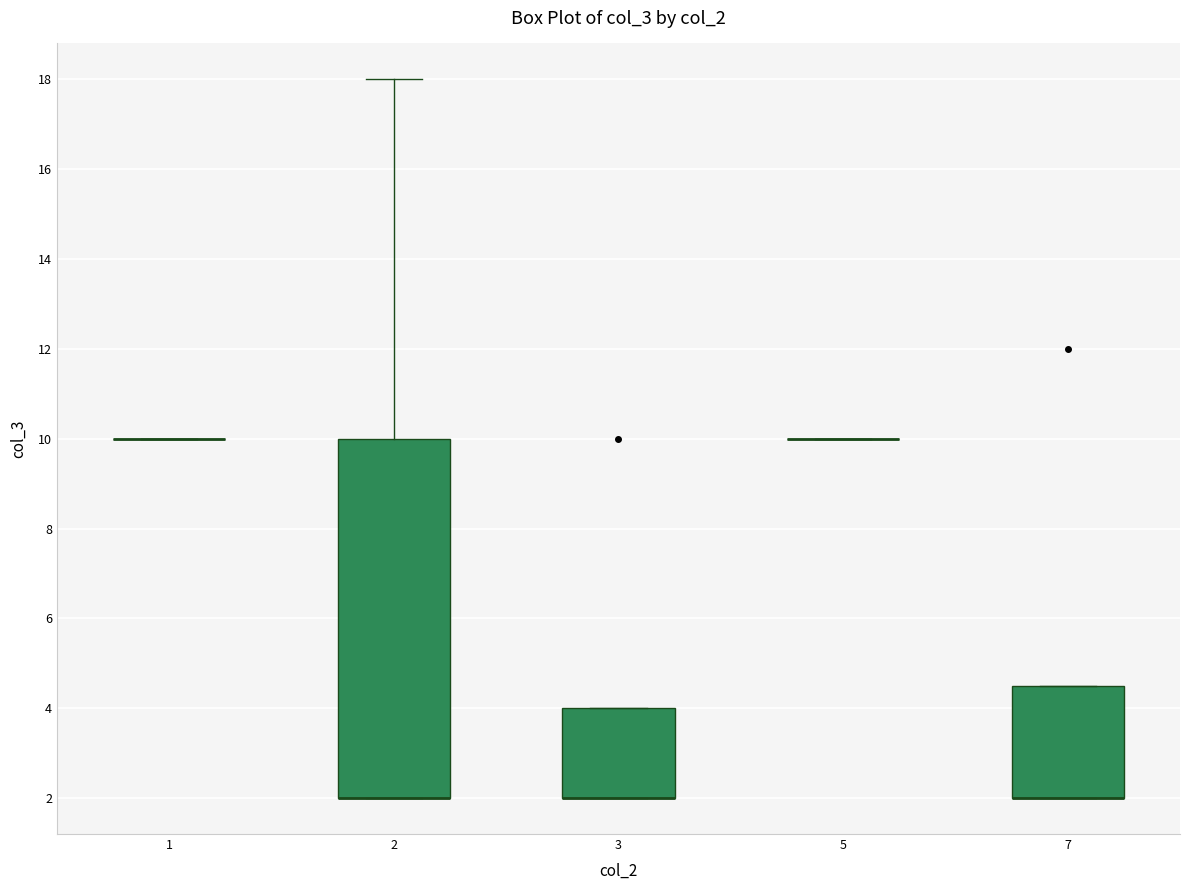

Reading left to right, transcribe this box plot: for each box, give where its median line is, the range the box spans, and where its two whiskers end, as read against the y-axis. The values are not printed on the chart, so give them approximately, as read against the axis.

1: box collapsed to a line at 10.0, whiskers 10.0 to 10.0
2: median 2.0 (drawn on the box's lower edge), box 2.0 to 10.0, whiskers 2.0 to 18.0
3: median 2.0 (drawn on the box's lower edge), box 2.0 to 4.0, whiskers 2.0 to 4.0
5: box collapsed to a line at 10.0, whiskers 10.0 to 10.0
7: median 2.0 (drawn on the box's lower edge), box 2.0 to 4.6, whiskers 2.0 to 4.6